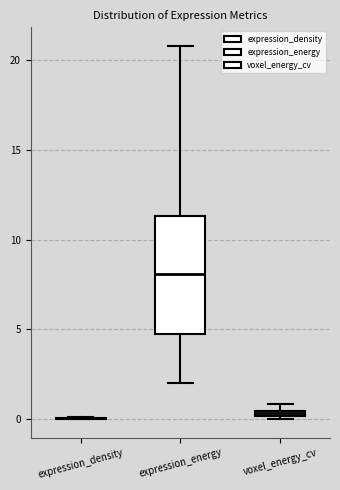

Comparing the boxes themselves (not the whiskers), which one is the tallest?

expression_energy